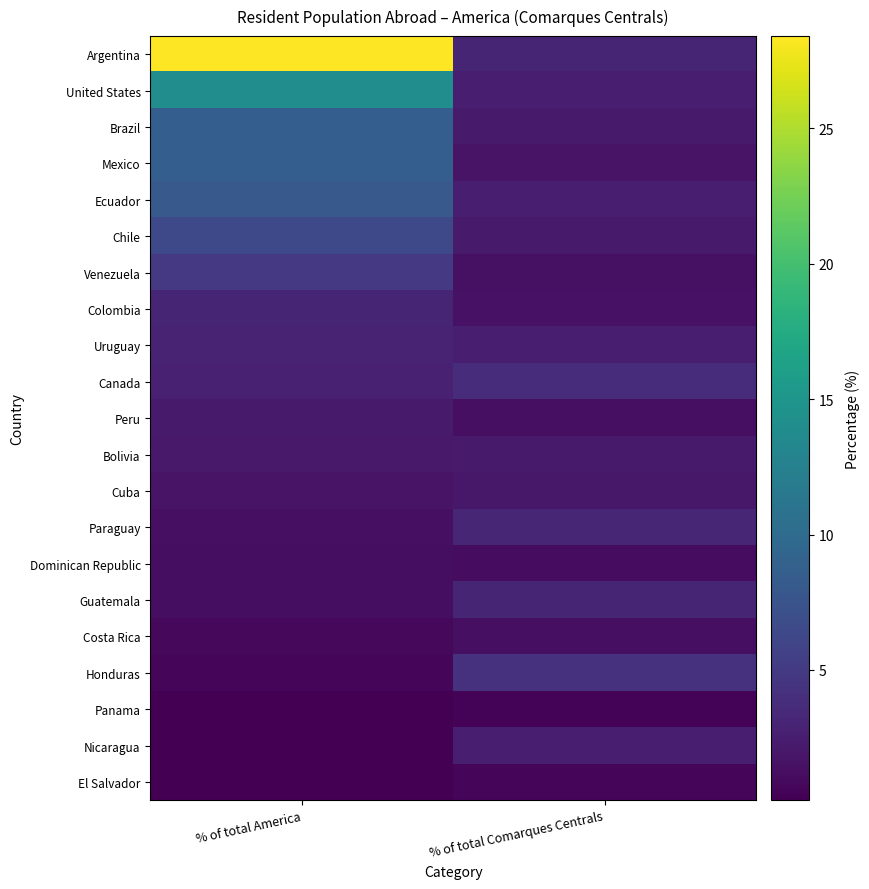

At which category is the sum across all series the highest?

% of total America